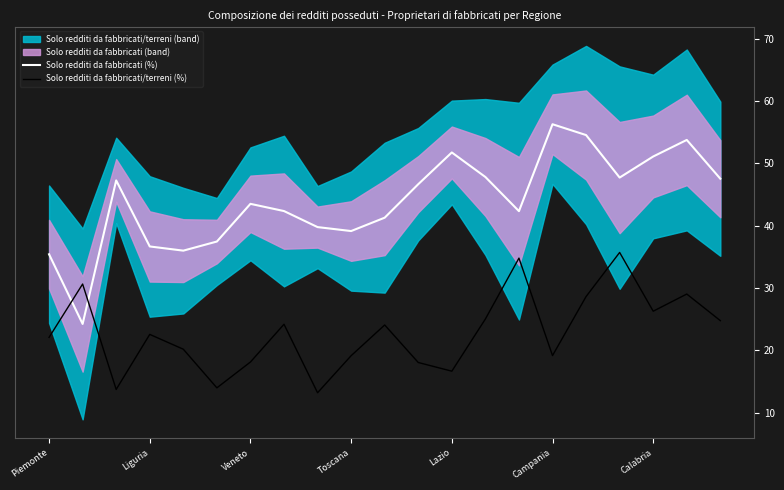

Where does the Solo redditi da fabbricati/terreni (%) series first go above 22?

Piemonte